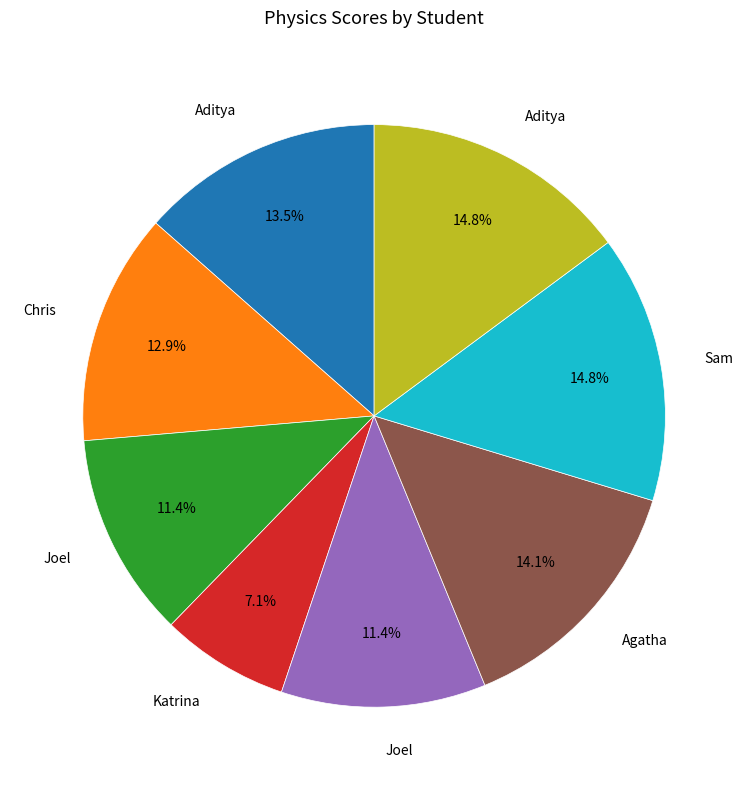

Is there any slice that represents more than half of the pie?

No